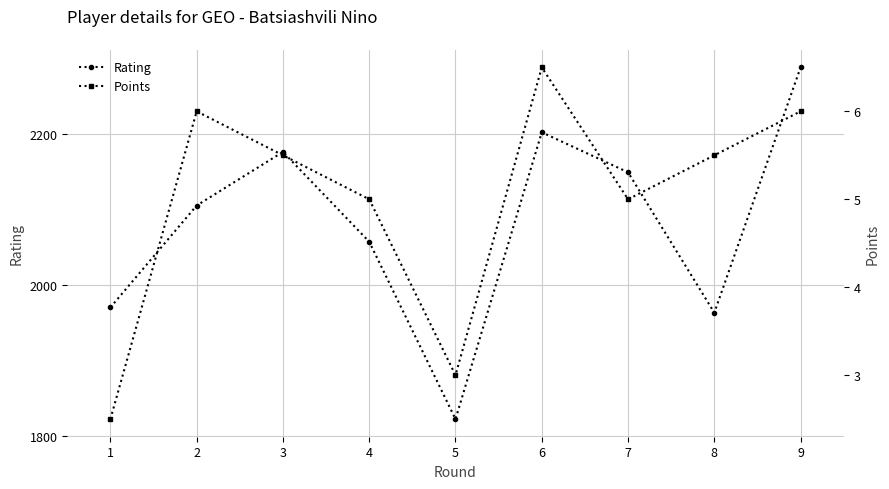

At which category is the sum across all series the highest?

9